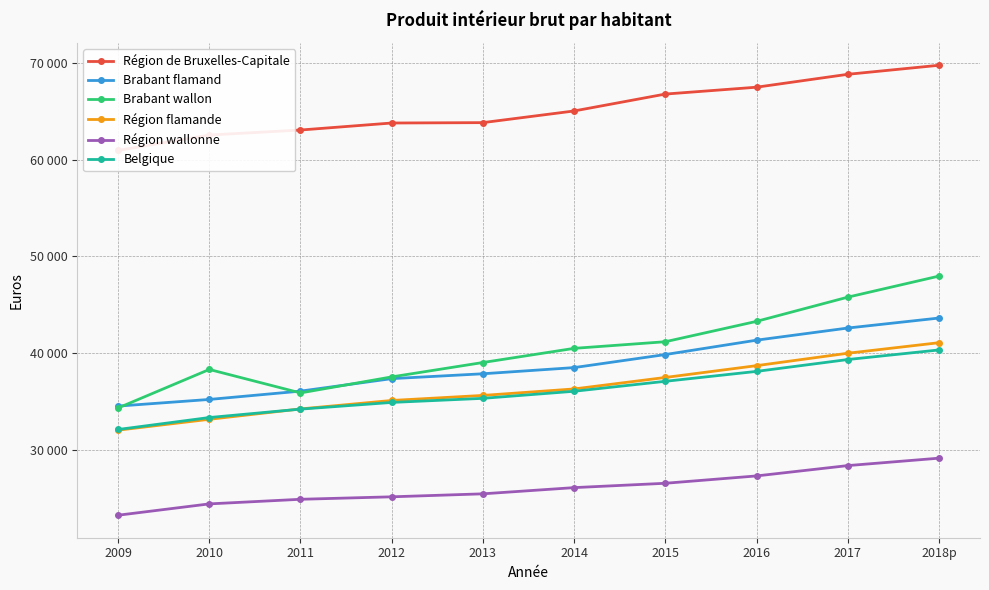

At which label does Brabant flamand first exceed 38496?

2015